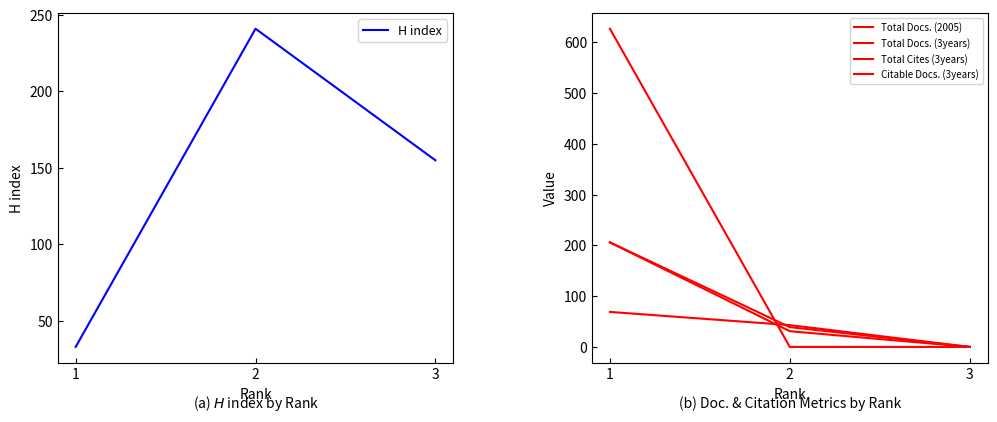

Which category has the highest value in the H index series?

2